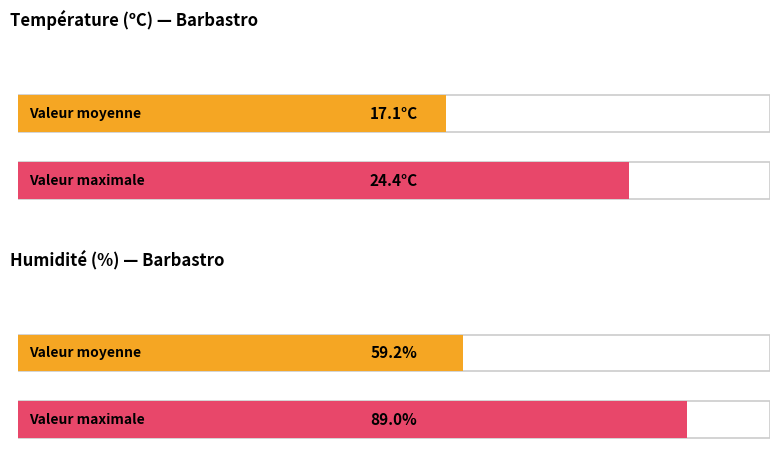

At how many categories does at least one series exceed 88?

1